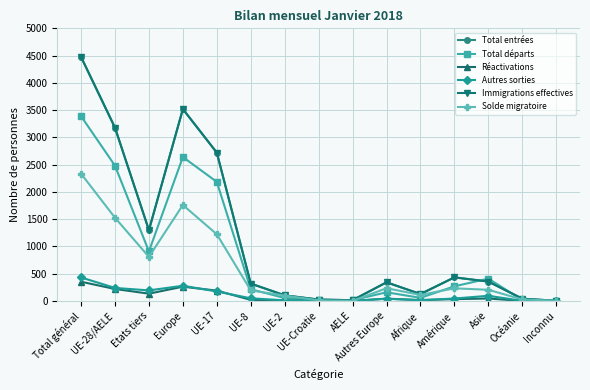

What is the label of the 15th point from the right?

Total général